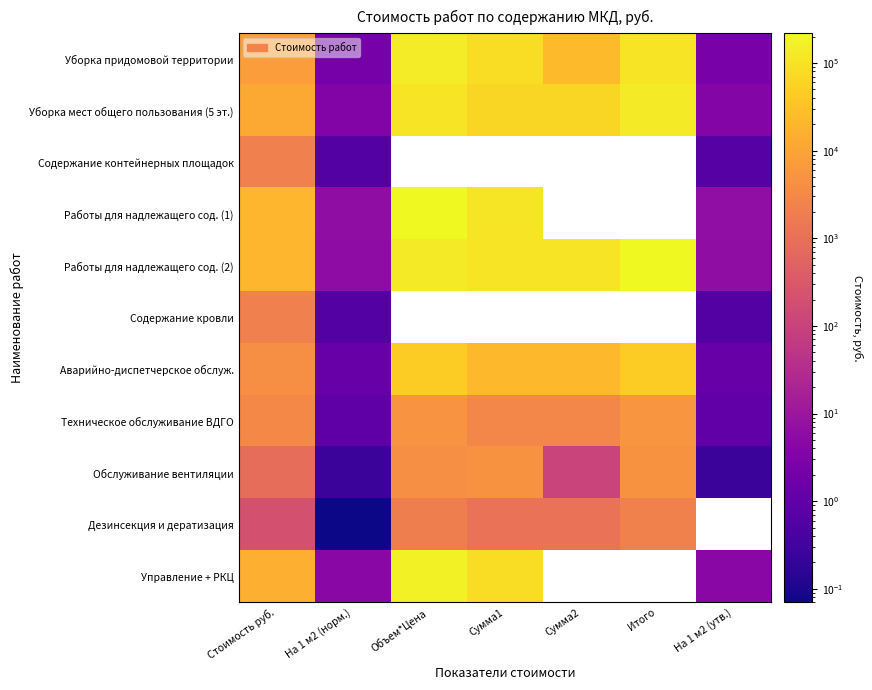

Is it true that Работы для надлежащего сод. (2) equals 6.1 at На 1 м2 (утв.)?

True